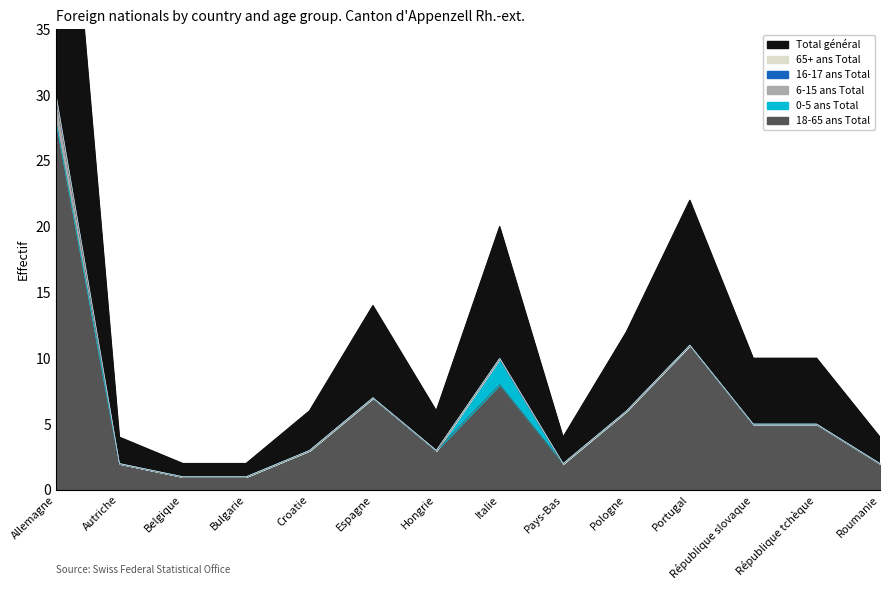

What is the highest value of the 6-15 ans Total series?

2